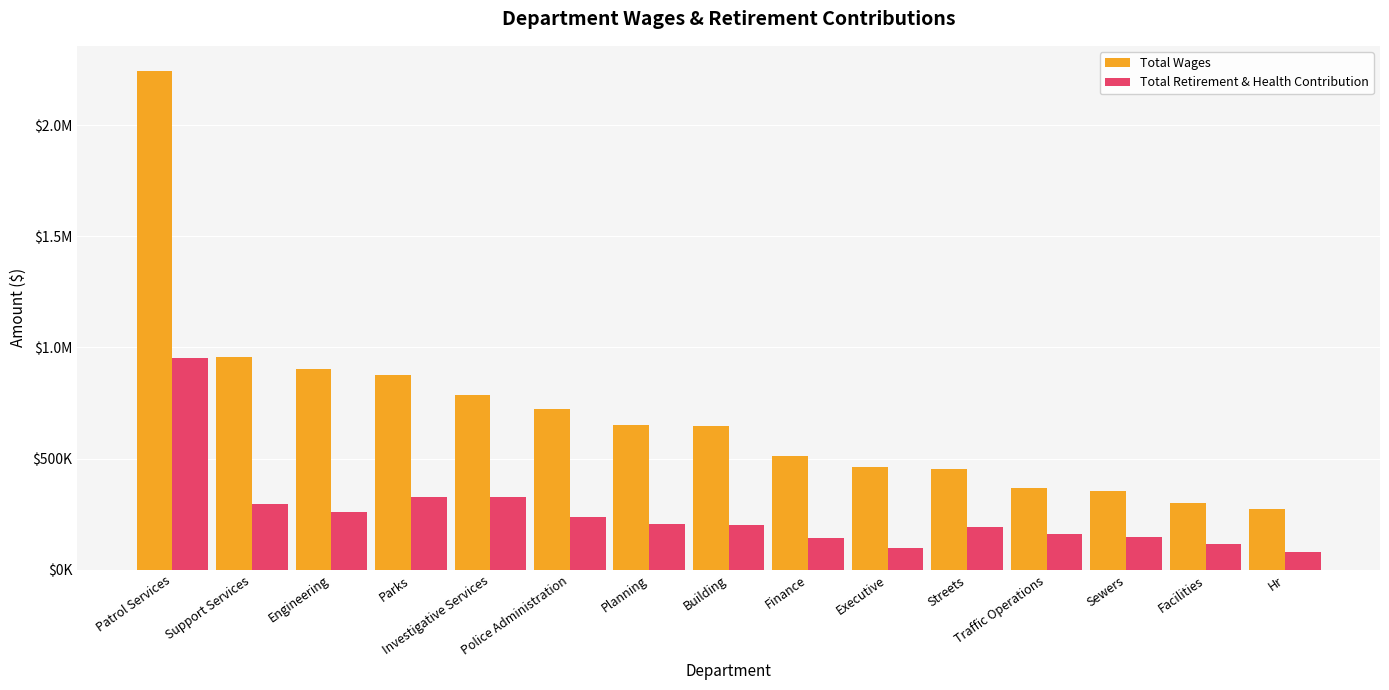

Is the value of Total Retirement & Health Contribution at Streets greater than the value of Total Wages at Building?

No